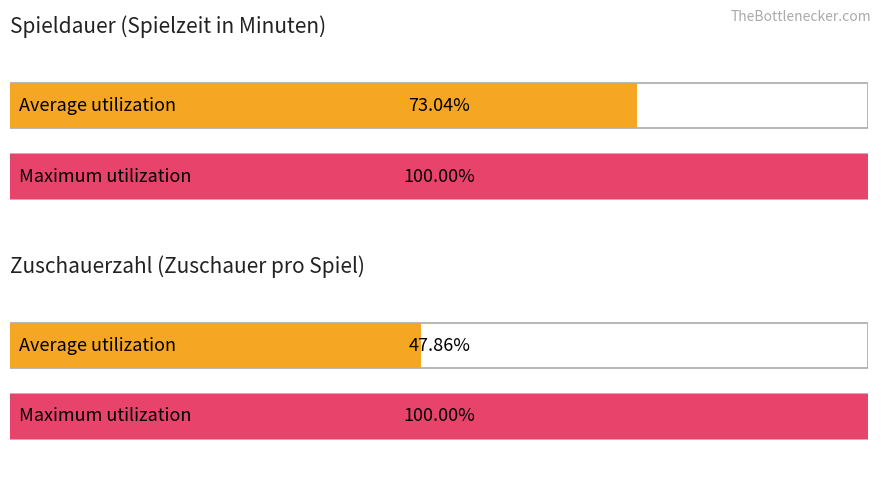

How many distinct data groups are displayed?

2